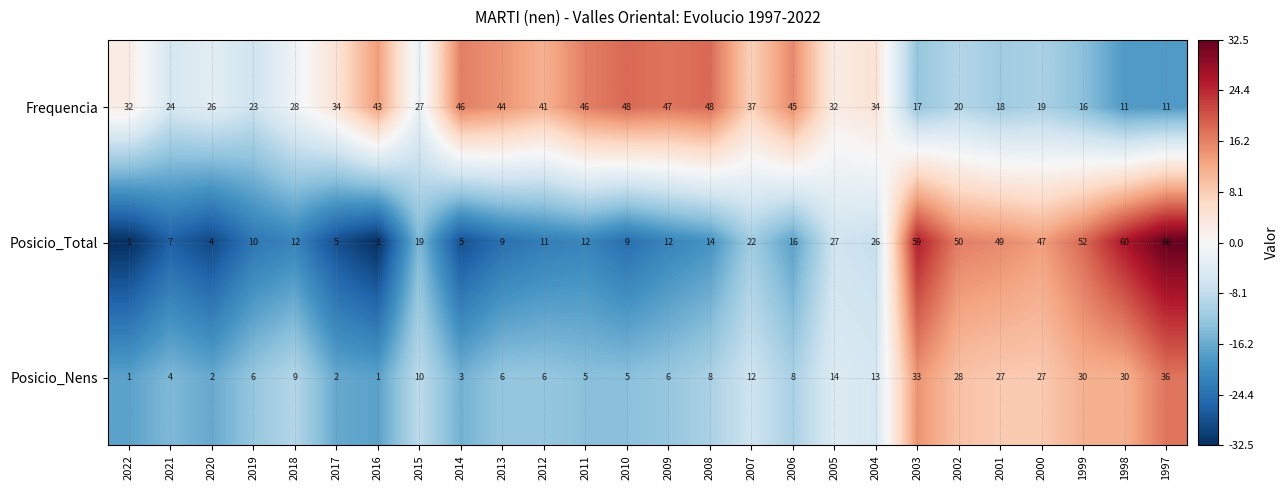

What is the highest value of the Frequencia series?

48